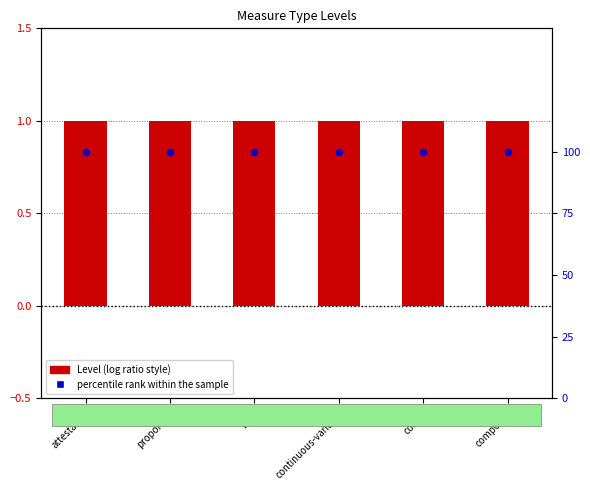

Which series reaches the minimum Y coordinate?

Level